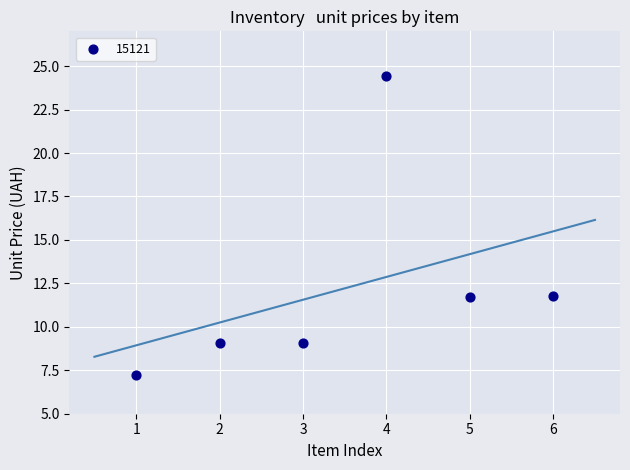

What is the average Y value?

12.2